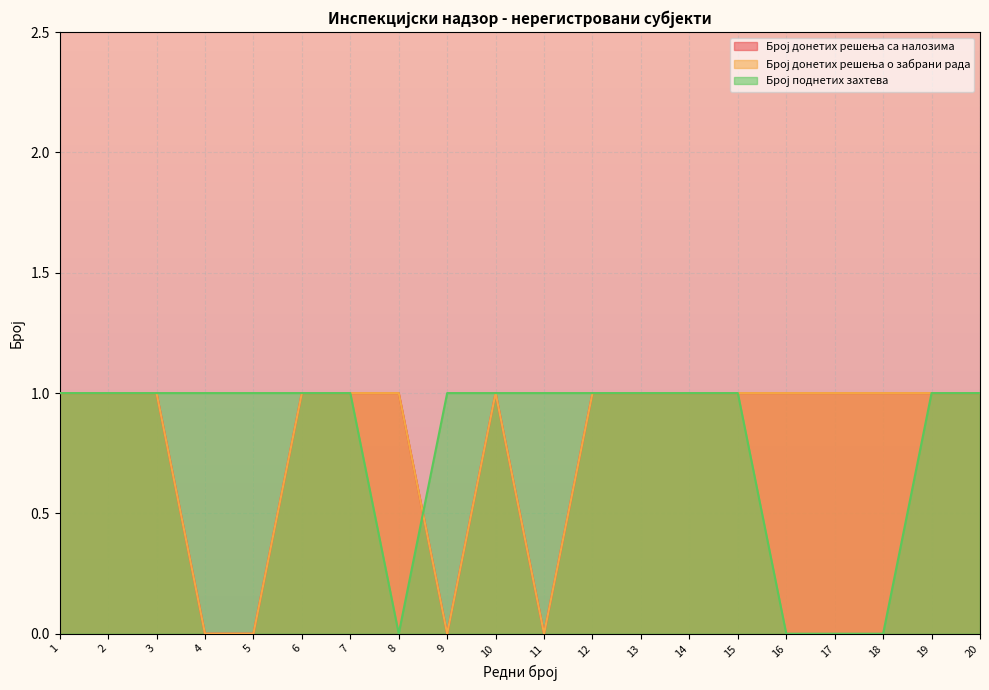

True or false: Број донетих решења са налозима and Број донетих решења о забрани рада intersect in this chart.

False